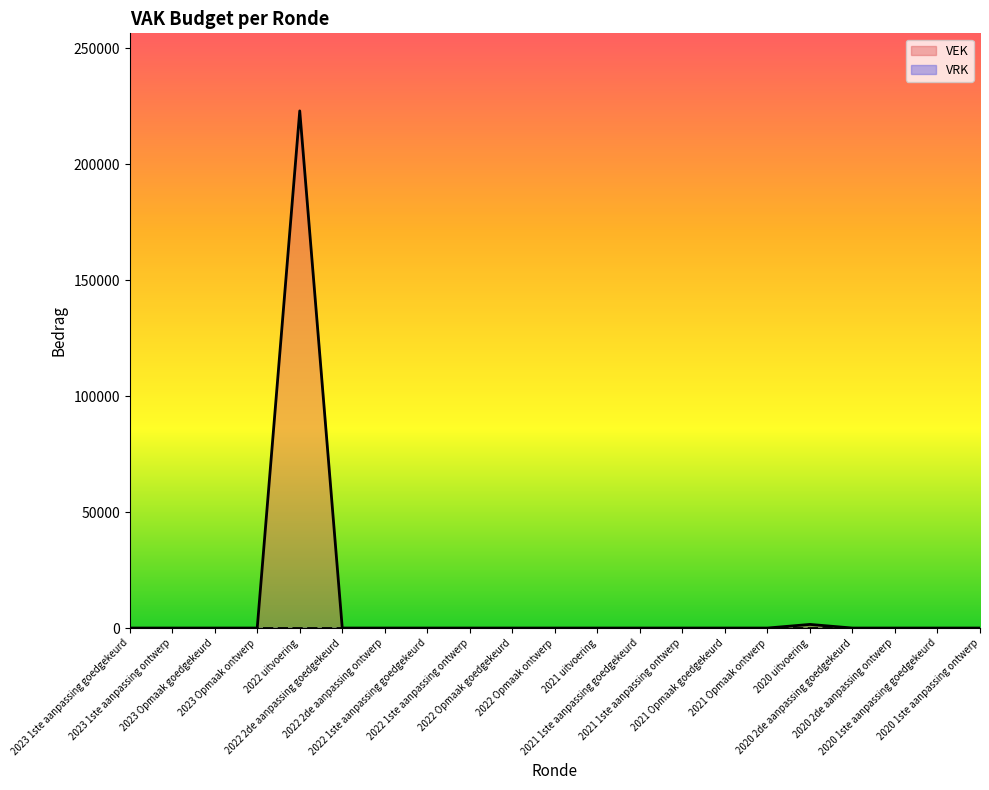

What is the average value?

10695